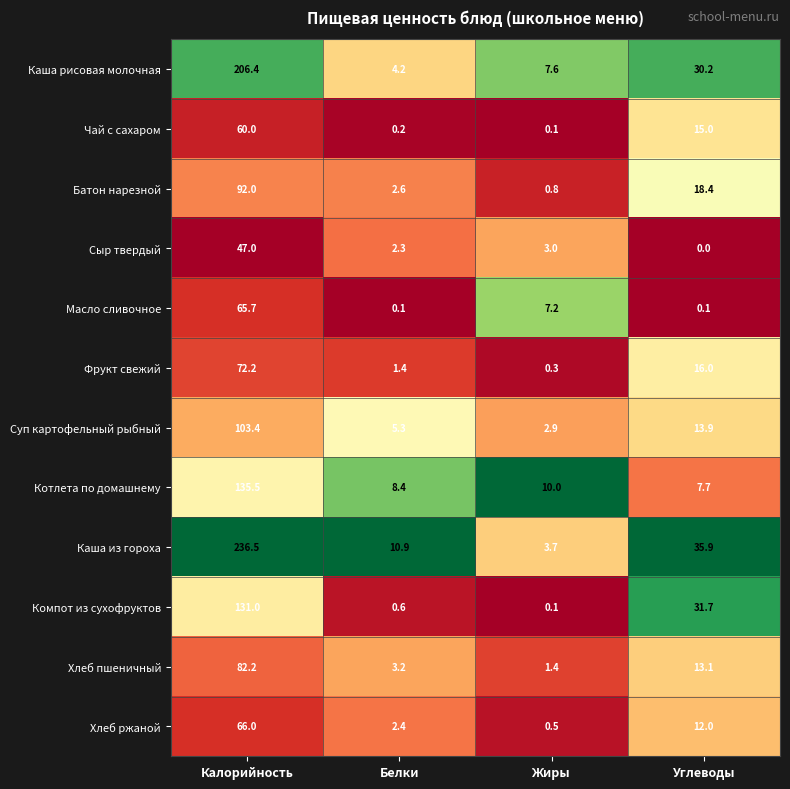

At which label does Котлета по домашнему reach its peak?

Калорийность